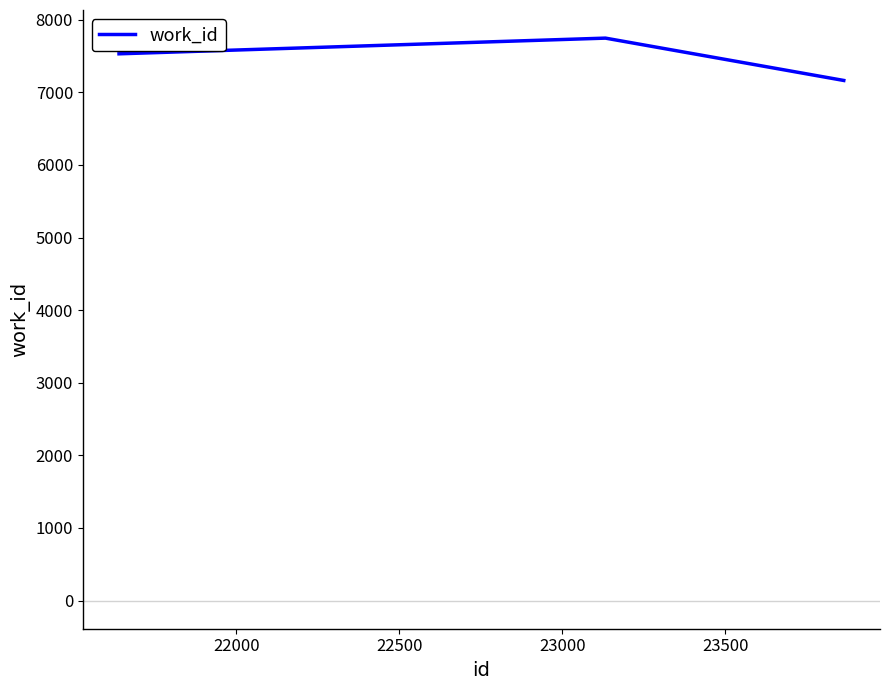

What is the smallest value displayed?

7163